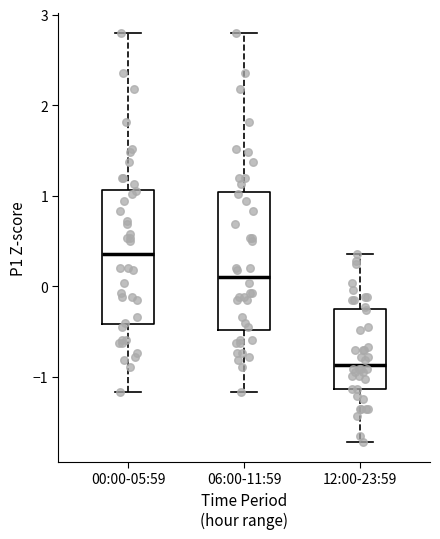

Reading left to right, transcribe this box plot: for each box, give where its median line is, the range the box spans, and where its two whiskers end, as read against the y-axis. The values are not printed on the chart, so give them approximately, as read against the axis.

00:00-05:59: median 0.4, box -0.4 to 1.1, whiskers -1.2 to 2.8
06:00-11:59: median 0.1, box -0.5 to 1.0, whiskers -1.2 to 2.8
12:00-23:59: median -0.9, box -1.1 to -0.3, whiskers -1.7 to 0.4